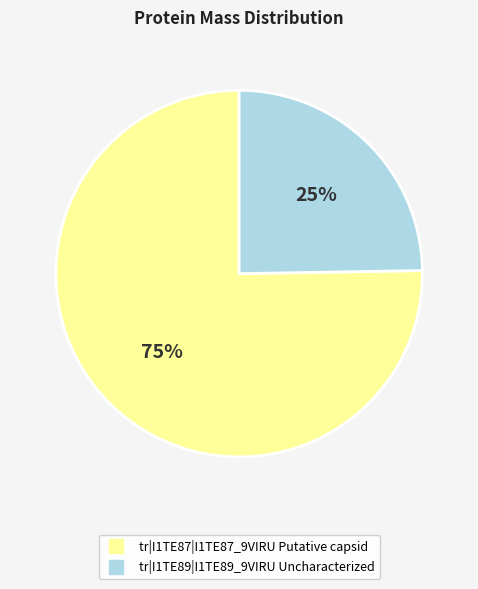

How many segments does this pie chart have?

2